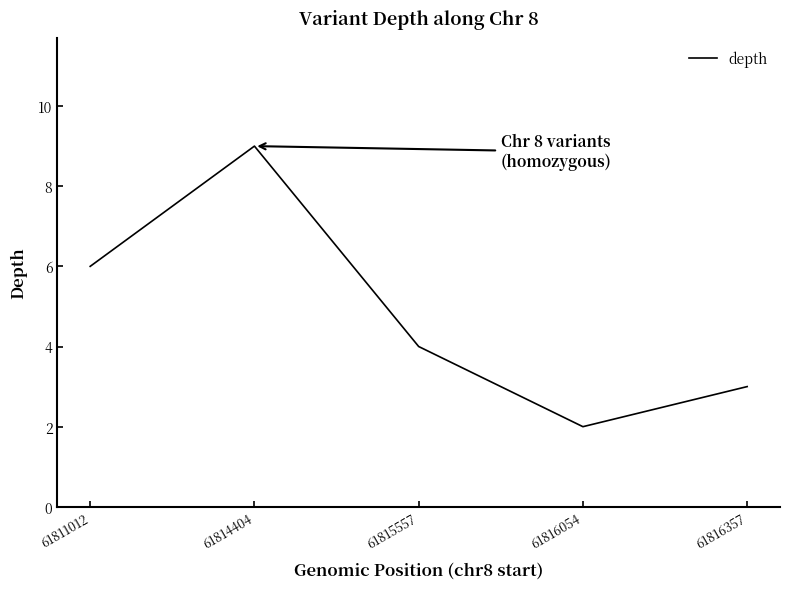

Reading left to right, extract all data points from this chart.

6	9	4	2	3